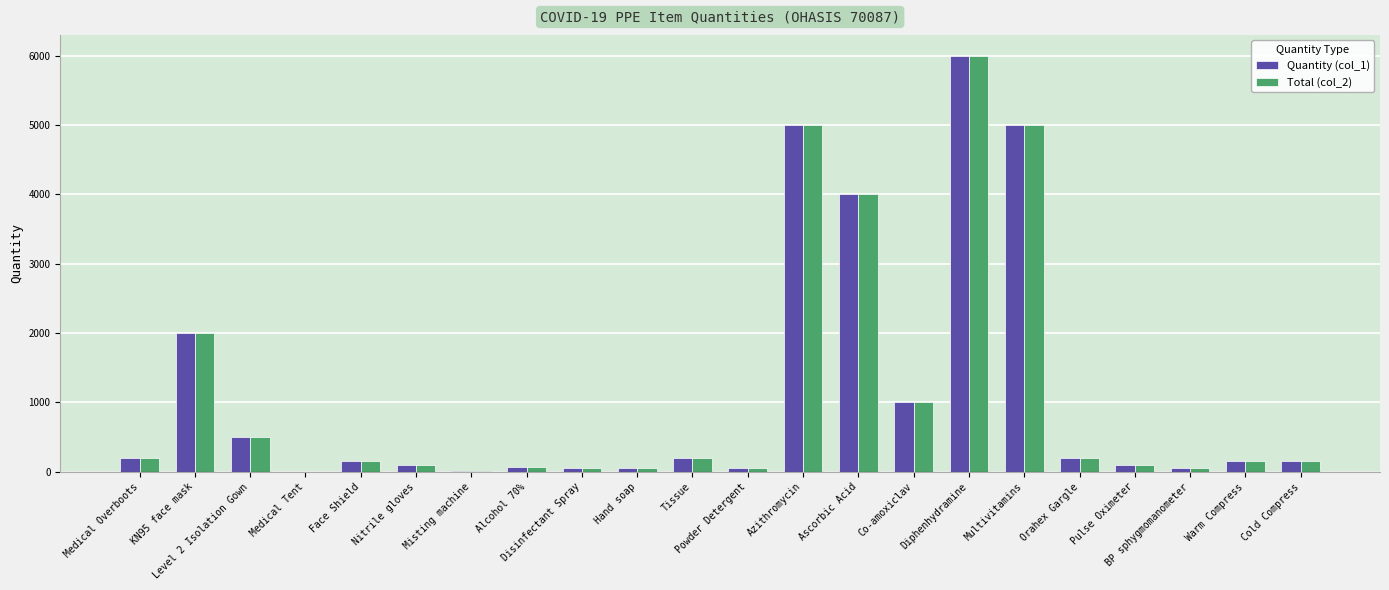

Is the value of Total (col_2) at Ascorbic Acid greater than the value of Quantity (col_1) at Misting machine?

Yes